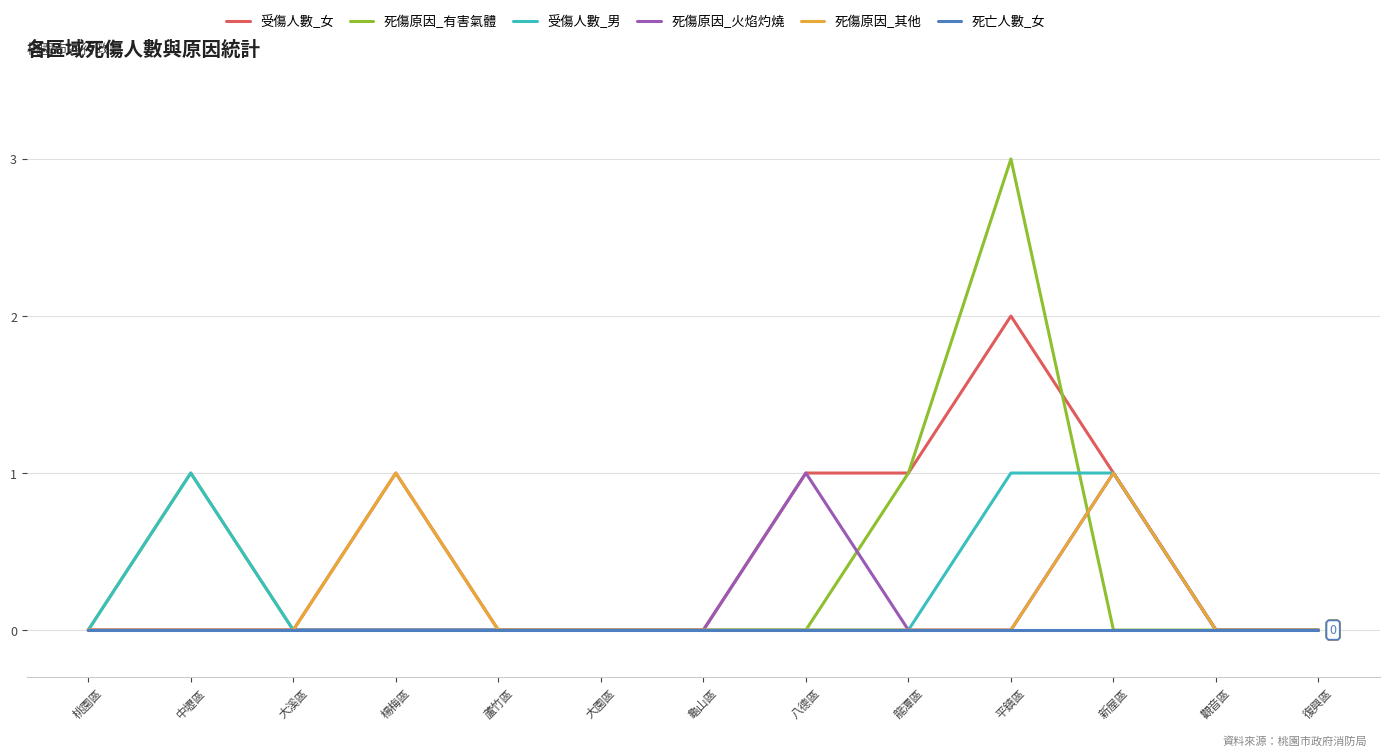

What is the sum of all 受傷人數_男 values?

3